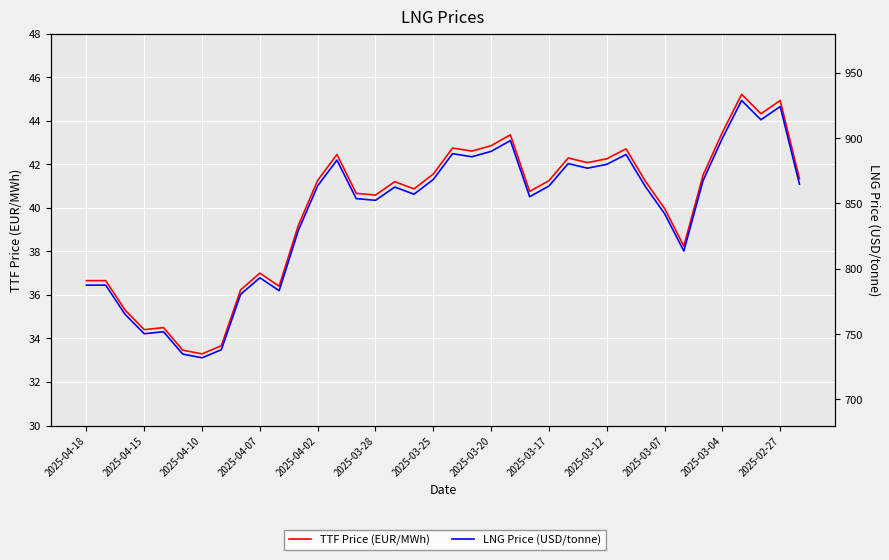

True or false: LNG Price (USD/tonne) and TTF Price (EUR/MWh) intersect in this chart.

False